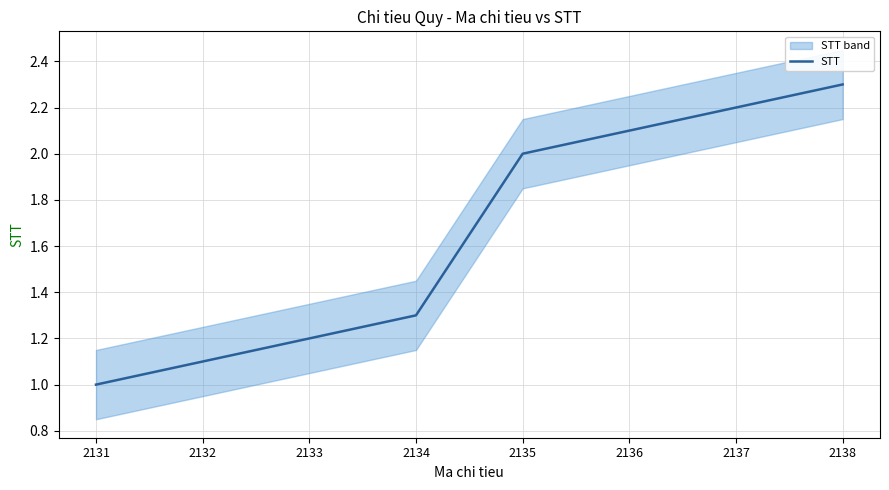

Reading left to right, list all the values displayed in this chart.

1.0	1.1	1.2	1.3	2.0	2.1	2.2	2.3